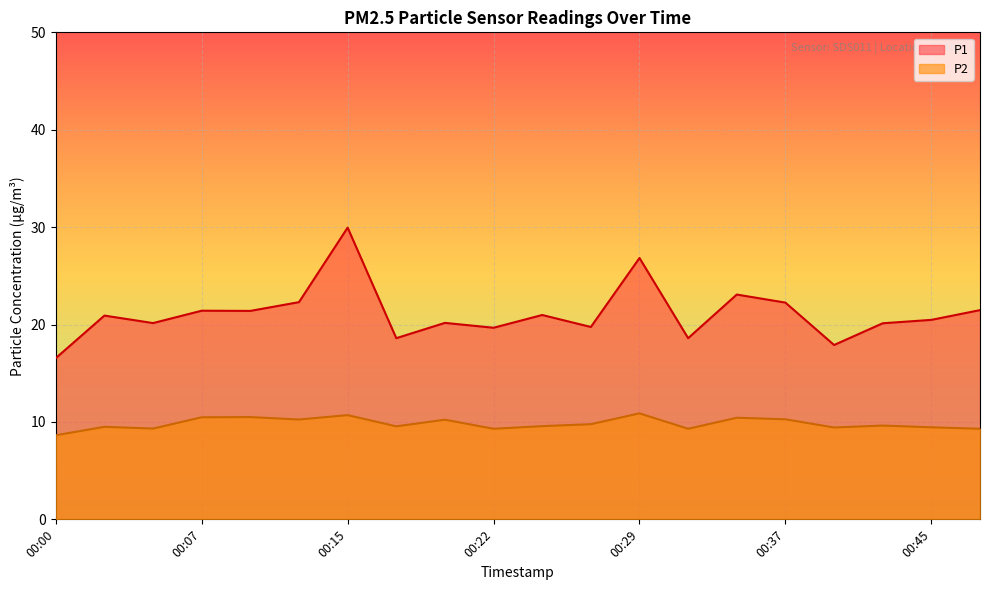

How many distinct data groups are displayed?

2